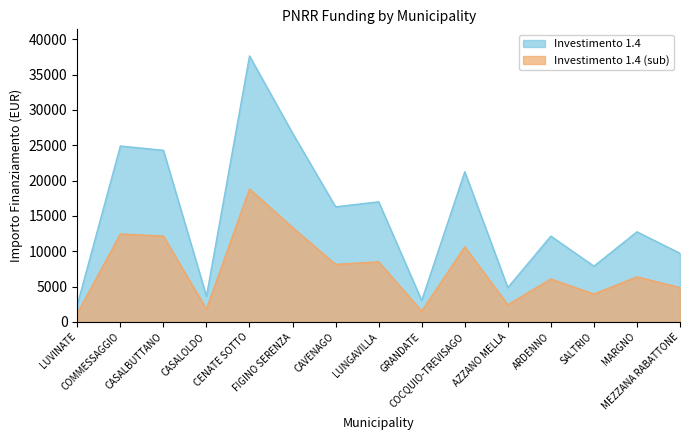

The Investimento 1.4 (sub) series shows 12443.5 at COMMESSAGGIO. True or false?

True